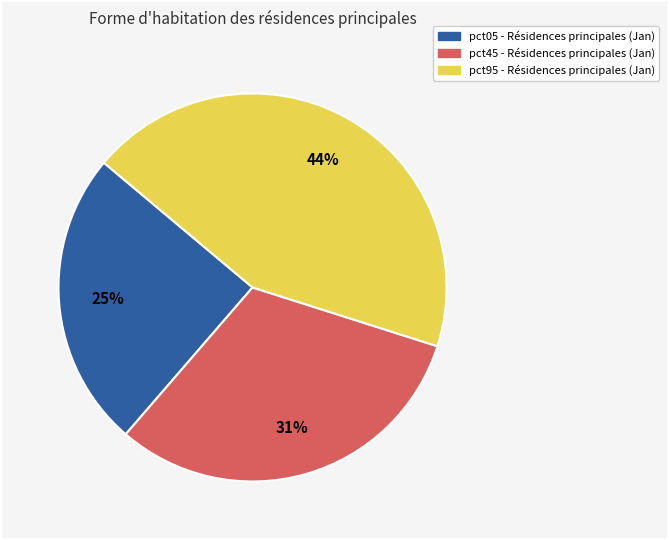

How many slices are in this pie chart?

3